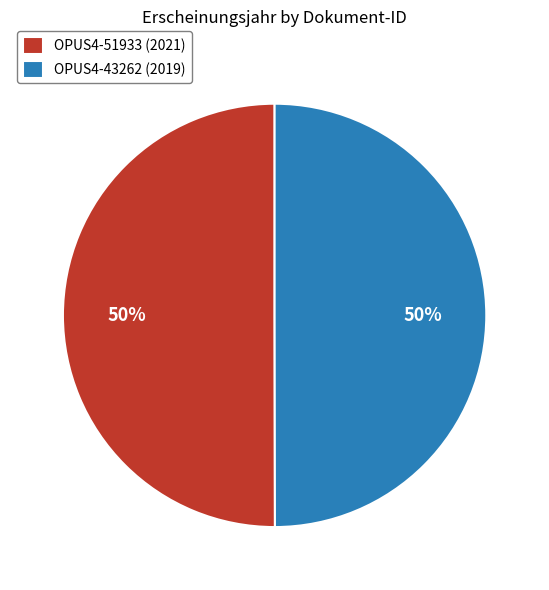

Is the sum of OPUS4-43262 and OPUS4-51933 greater than half?

Yes